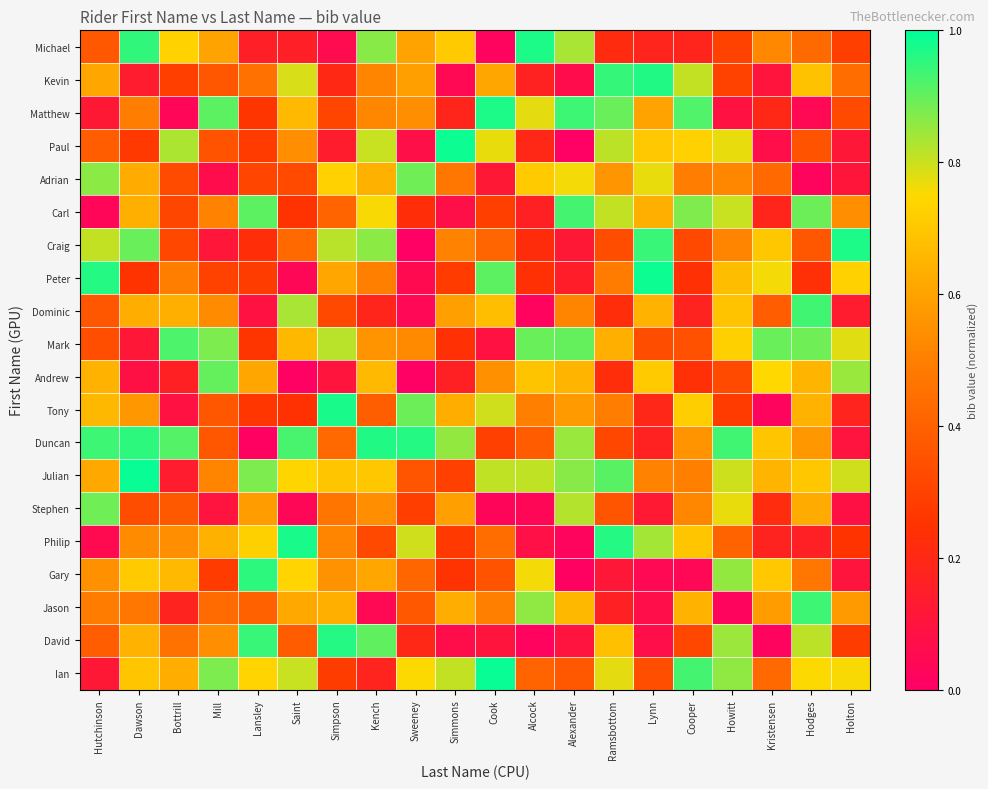

Reading left to right, extract all data points from this chart.

Michael: Hutchinson=0.4	Dawson=1.0	Bottrill=0.7	Mill=0.6	Lansley=0.2	Saint=0.2	Simpson=0.1	Kench=0.9	Sweeney=0.6	Simmons=0.7	Cook=0.0	Alcock=1.0	Alexander=0.8	Ramsbottom=0.2	Lynn=0.2	Cooper=0.2	Howitt=0.3	Kristensen=0.5	Hodges=0.4	Holton=0.3
Kevin: Hutchinson=0.6	Dawson=0.1	Bottrill=0.3	Mill=0.4	Lansley=0.5	Saint=0.8	Simpson=0.2	Kench=0.5	Sweeney=0.6	Simmons=0.0	Cook=0.6	Alcock=0.2	Alexander=0.1	Ramsbottom=0.9	Lynn=1.0	Cooper=0.8	Howitt=0.3	Kristensen=0.1	Hodges=0.7	Holton=0.4
Matthew: Hutchinson=0.1	Dawson=0.5	Bottrill=0.0	Mill=0.9	Lansley=0.3	Saint=0.7	Simpson=0.3	Kench=0.5	Sweeney=0.5	Simmons=0.2	Cook=1.0	Alcock=0.8	Alexander=0.9	Ramsbottom=0.9	Lynn=0.6	Cooper=0.9	Howitt=0.1	Kristensen=0.2	Hodges=0.0	Holton=0.3
Paul: Hutchinson=0.4	Dawson=0.3	Bottrill=0.8	Mill=0.4	Lansley=0.3	Saint=0.5	Simpson=0.1	Kench=0.8	Sweeney=0.1	Simmons=1.0	Cook=0.8	Alcock=0.2	Alexander=0.0	Ramsbottom=0.8	Lynn=0.7	Cooper=0.7	Howitt=0.8	Kristensen=0.1	Hodges=0.4	Holton=0.1
Adrian: Hutchinson=0.9	Dawson=0.6	Bottrill=0.3	Mill=0.1	Lansley=0.3	Saint=0.3	Simpson=0.7	Kench=0.6	Sweeney=0.9	Simmons=0.5	Cook=0.1	Alcock=0.7	Alexander=0.8	Ramsbottom=0.6	Lynn=0.8	Cooper=0.5	Howitt=0.5	Kristensen=0.4	Hodges=0.0	Holton=0.1
Carl: Hutchinson=0.0	Dawson=0.6	Bottrill=0.3	Mill=0.5	Lansley=0.9	Saint=0.2	Simpson=0.4	Kench=0.8	Sweeney=0.2	Simmons=0.1	Cook=0.3	Alcock=0.2	Alexander=0.9	Ramsbottom=0.8	Lynn=0.6	Cooper=0.9	Howitt=0.8	Kristensen=0.2	Hodges=0.9	Holton=0.5
Craig: Hutchinson=0.8	Dawson=0.9	Bottrill=0.3	Mill=0.1	Lansley=0.2	Saint=0.4	Simpson=0.8	Kench=0.9	Sweeney=0.0	Simmons=0.5	Cook=0.4	Alcock=0.2	Alexander=0.1	Ramsbottom=0.3	Lynn=0.9	Cooper=0.3	Howitt=0.5	Kristensen=0.7	Hodges=0.4	Holton=1.0
Peter: Hutchinson=1.0	Dawson=0.3	Bottrill=0.5	Mill=0.3	Lansley=0.3	Saint=0.0	Simpson=0.6	Kench=0.5	Sweeney=0.1	Simmons=0.3	Cook=0.9	Alcock=0.2	Alexander=0.1	Ramsbottom=0.5	Lynn=1.0	Cooper=0.2	Howitt=0.7	Kristensen=0.8	Hodges=0.2	Holton=0.7
Dominic: Hutchinson=0.4	Dawson=0.6	Bottrill=0.6	Mill=0.5	Lansley=0.1	Saint=0.8	Simpson=0.3	Kench=0.2	Sweeney=0.0	Simmons=0.6	Cook=0.7	Alcock=0.0	Alexander=0.5	Ramsbottom=0.2	Lynn=0.6	Cooper=0.2	Howitt=0.7	Kristensen=0.4	Hodges=0.9	Holton=0.1
Mark: Hutchinson=0.3	Dawson=0.1	Bottrill=0.9	Mill=0.9	Lansley=0.3	Saint=0.7	Simpson=0.8	Kench=0.6	Sweeney=0.5	Simmons=0.2	Cook=0.1	Alcock=0.9	Alexander=0.9	Ramsbottom=0.6	Lynn=0.3	Cooper=0.3	Howitt=0.7	Kristensen=0.9	Hodges=0.9	Holton=0.8
Andrew: Hutchinson=0.6	Dawson=0.1	Bottrill=0.2	Mill=0.9	Lansley=0.6	Saint=0.0	Simpson=0.1	Kench=0.7	Sweeney=0.0	Simmons=0.2	Cook=0.5	Alcock=0.7	Alexander=0.7	Ramsbottom=0.2	Lynn=0.7	Cooper=0.2	Howitt=0.3	Kristensen=0.7	Hodges=0.6	Holton=0.8
Tony: Hutchinson=0.7	Dawson=0.6	Bottrill=0.1	Mill=0.4	Lansley=0.3	Saint=0.2	Simpson=1.0	Kench=0.4	Sweeney=0.9	Simmons=0.6	Cook=0.8	Alcock=0.5	Alexander=0.6	Ramsbottom=0.5	Lynn=0.2	Cooper=0.7	Howitt=0.3	Kristensen=0.0	Hodges=0.6	Holton=0.2
Duncan: Hutchinson=0.9	Dawson=1.0	Bottrill=0.9	Mill=0.4	Lansley=0.0	Saint=0.9	Simpson=0.4	Kench=1.0	Sweeney=1.0	Simmons=0.9	Cook=0.3	Alcock=0.4	Alexander=0.9	Ramsbottom=0.3	Lynn=0.2	Cooper=0.6	Howitt=0.9	Kristensen=0.7	Hodges=0.6	Holton=0.1
Julian: Hutchinson=0.6	Dawson=1.0	Bottrill=0.1	Mill=0.5	Lansley=0.9	Saint=0.7	Simpson=0.7	Kench=0.7	Sweeney=0.4	Simmons=0.3	Cook=0.8	Alcock=0.8	Alexander=0.9	Ramsbottom=0.9	Lynn=0.5	Cooper=0.5	Howitt=0.8	Kristensen=0.6	Hodges=0.7	Holton=0.8
Stephen: Hutchinson=0.9	Dawson=0.3	Bottrill=0.4	Mill=0.1	Lansley=0.6	Saint=0.0	Simpson=0.5	Kench=0.5	Sweeney=0.3	Simmons=0.6	Cook=0.0	Alcock=0.0	Alexander=0.8	Ramsbottom=0.4	Lynn=0.1	Cooper=0.5	Howitt=0.8	Kristensen=0.2	Hodges=0.6	Holton=0.1
Philip: Hutchinson=0.1	Dawson=0.5	Bottrill=0.5	Mill=0.6	Lansley=0.7	Saint=1.0	Simpson=0.5	Kench=0.3	Sweeney=0.8	Simmons=0.3	Cook=0.4	Alcock=0.1	Alexander=0.0	Ramsbottom=1.0	Lynn=0.8	Cooper=0.7	Howitt=0.4	Kristensen=0.2	Hodges=0.2	Holton=0.3
Gary: Hutchinson=0.5	Dawson=0.7	Bottrill=0.7	Mill=0.3	Lansley=1.0	Saint=0.7	Simpson=0.6	Kench=0.6	Sweeney=0.4	Simmons=0.2	Cook=0.4	Alcock=0.8	Alexander=0.0	Ramsbottom=0.1	Lynn=0.0	Cooper=0.0	Howitt=0.9	Kristensen=0.7	Hodges=0.5	Holton=0.1
Jason: Hutchinson=0.5	Dawson=0.5	Bottrill=0.2	Mill=0.4	Lansley=0.4	Saint=0.6	Simpson=0.6	Kench=0.0	Sweeney=0.4	Simmons=0.6	Cook=0.5	Alcock=0.9	Alexander=0.7	Ramsbottom=0.2	Lynn=0.1	Cooper=0.6	Howitt=0.0	Kristensen=0.6	Hodges=0.9	Holton=0.6
David: Hutchinson=0.4	Dawson=0.6	Bottrill=0.5	Mill=0.5	Lansley=0.9	Saint=0.4	Simpson=1.0	Kench=0.9	Sweeney=0.2	Simmons=0.1	Cook=0.1	Alcock=0.0	Alexander=0.1	Ramsbottom=0.7	Lynn=0.1	Cooper=0.3	Howitt=0.8	Kristensen=0.0	Hodges=0.8	Holton=0.3
Ian: Hutchinson=0.1	Dawson=0.7	Bottrill=0.6	Mill=0.9	Lansley=0.7	Saint=0.8	Simpson=0.3	Kench=0.2	Sweeney=0.8	Simmons=0.8	Cook=1.0	Alcock=0.4	Alexander=0.4	Ramsbottom=0.8	Lynn=0.3	Cooper=0.9	Howitt=0.9	Kristensen=0.4	Hodges=0.8	Holton=0.8